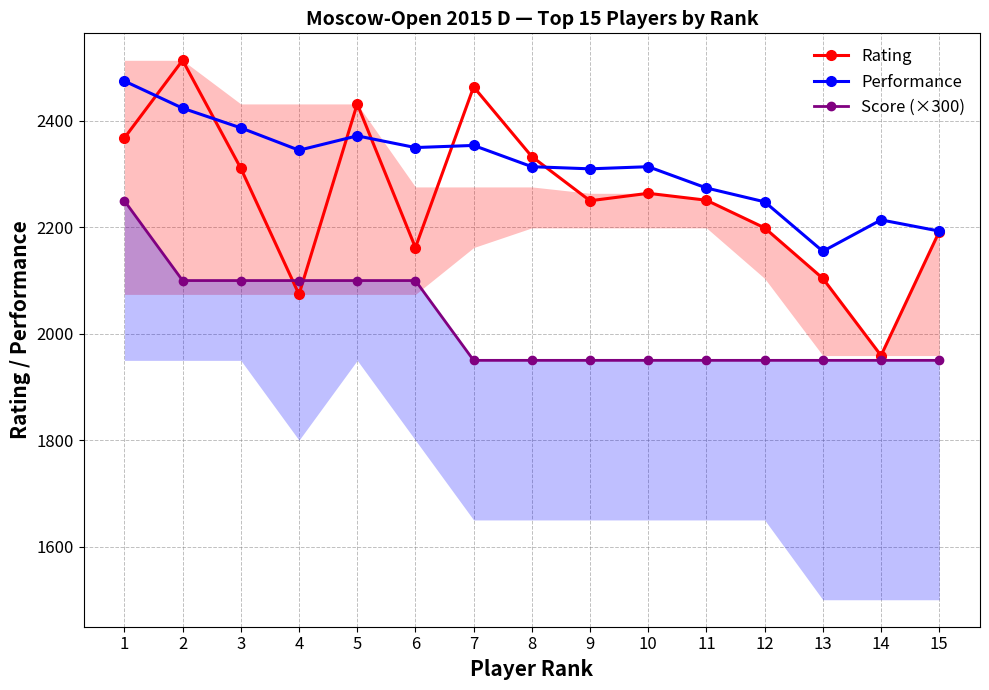

At which category is the sum across all series the highest?

1